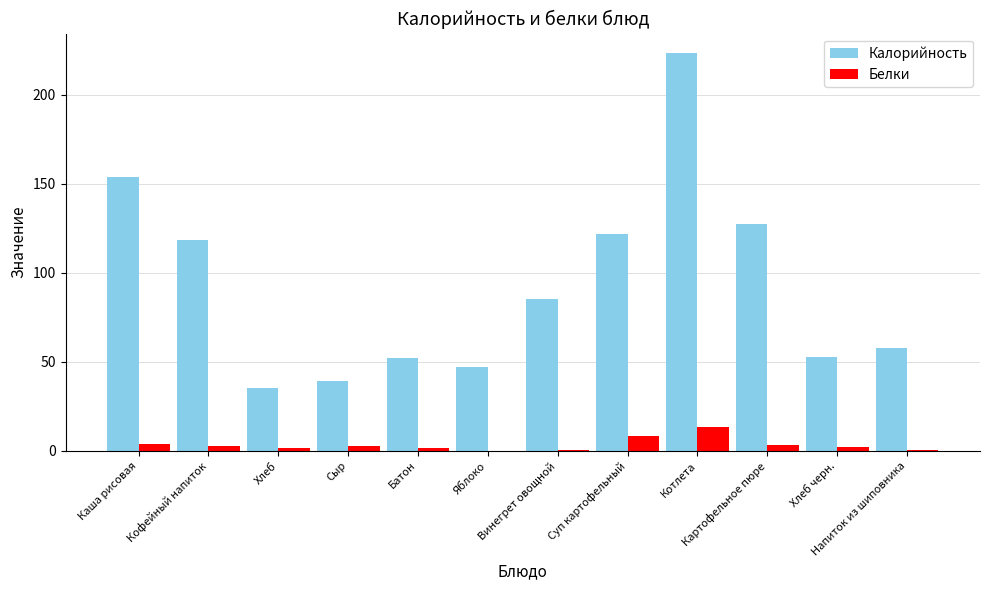

What is the sum of all Калорийность values?

1114.9